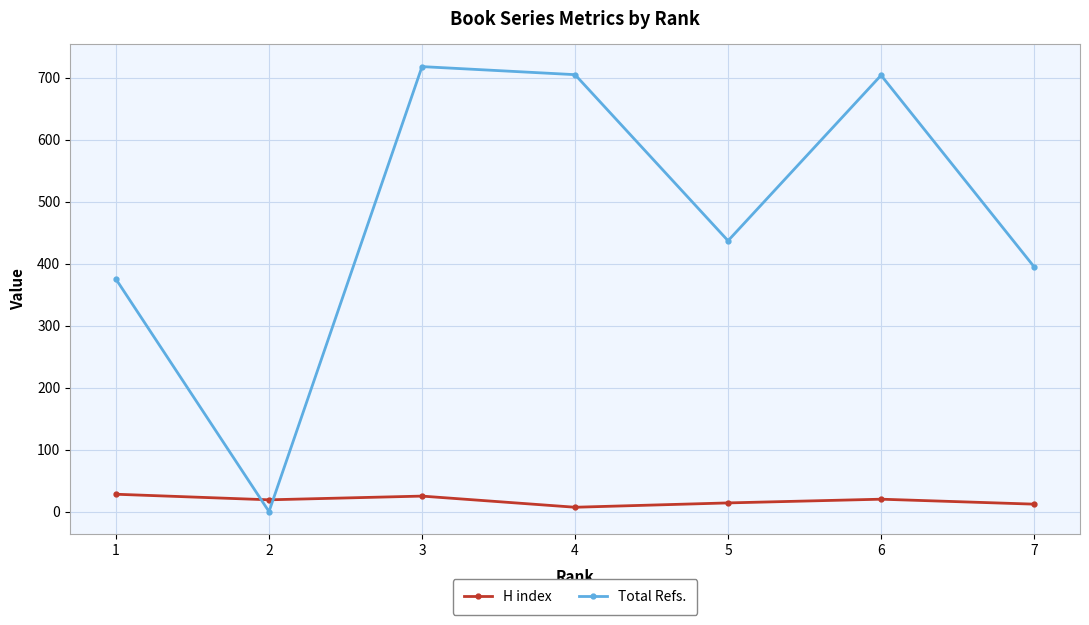

The Total Refs. series shows 264 at 7. True or false?

False